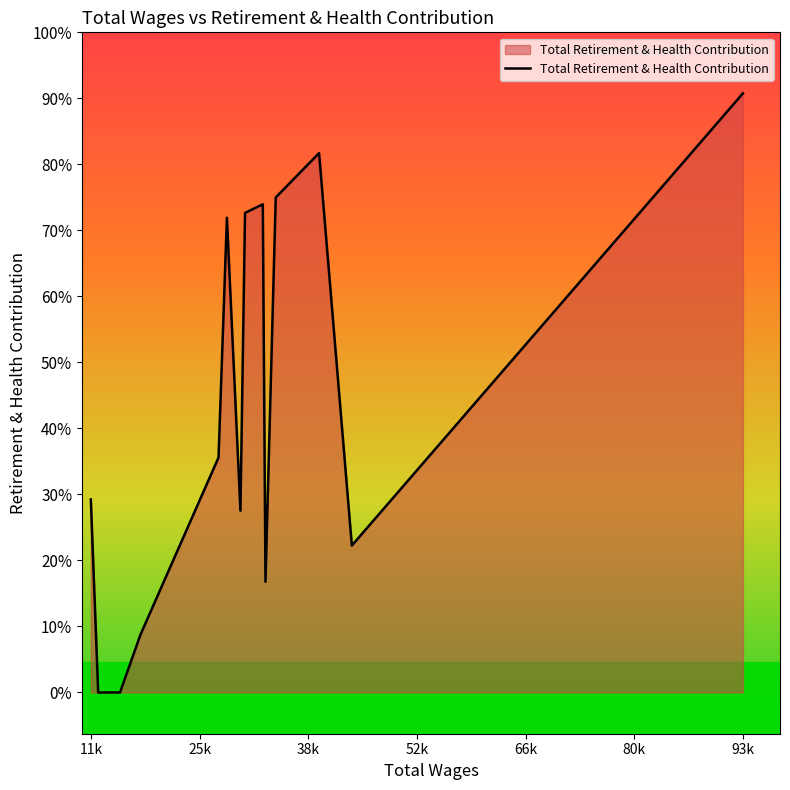

Which category has the highest value across all series?

93876.0